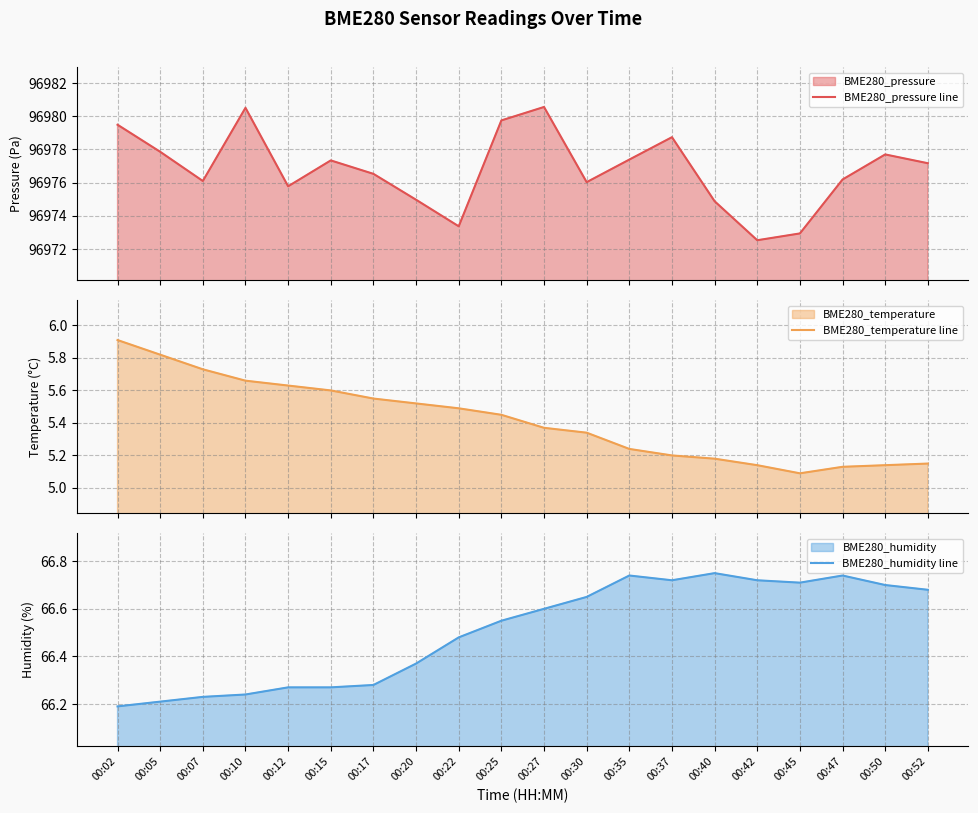

Rank the series at 00:52 from lowest to highest value.

BME280_temperature line, BME280_humidity line, BME280_pressure line